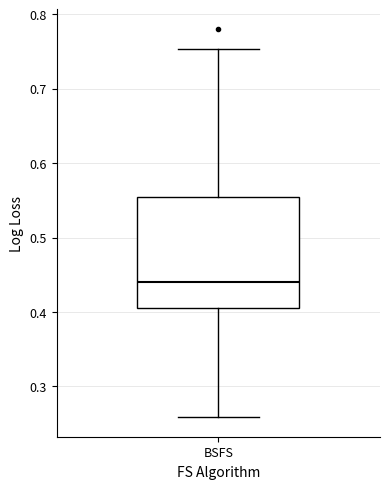

Where does the median line of the box for BSFS sit on the y-axis? The values are not printed on the chart, so give them approximately, as read against the axis.

0.44